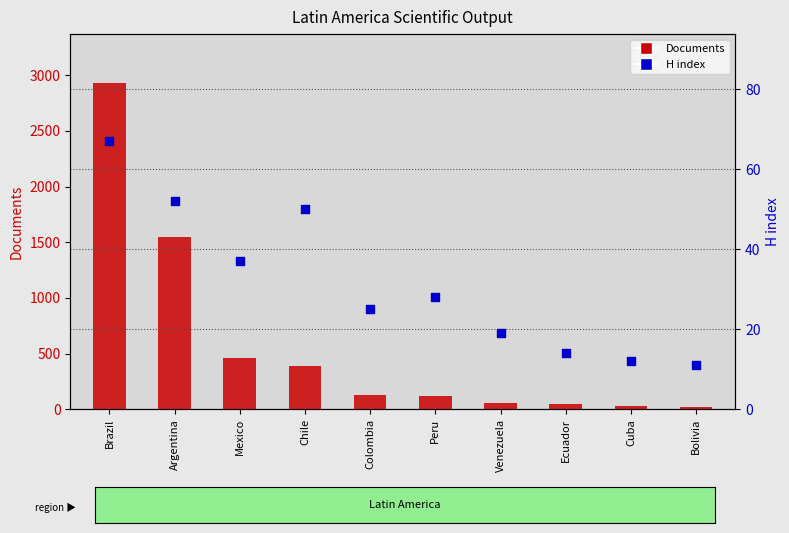

At which category is the sum across all series the highest?

Brazil